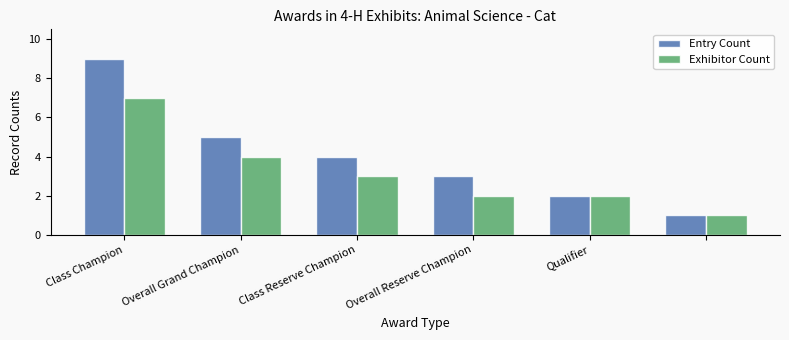

Which series has the largest range (max minus min)?

Entry Count